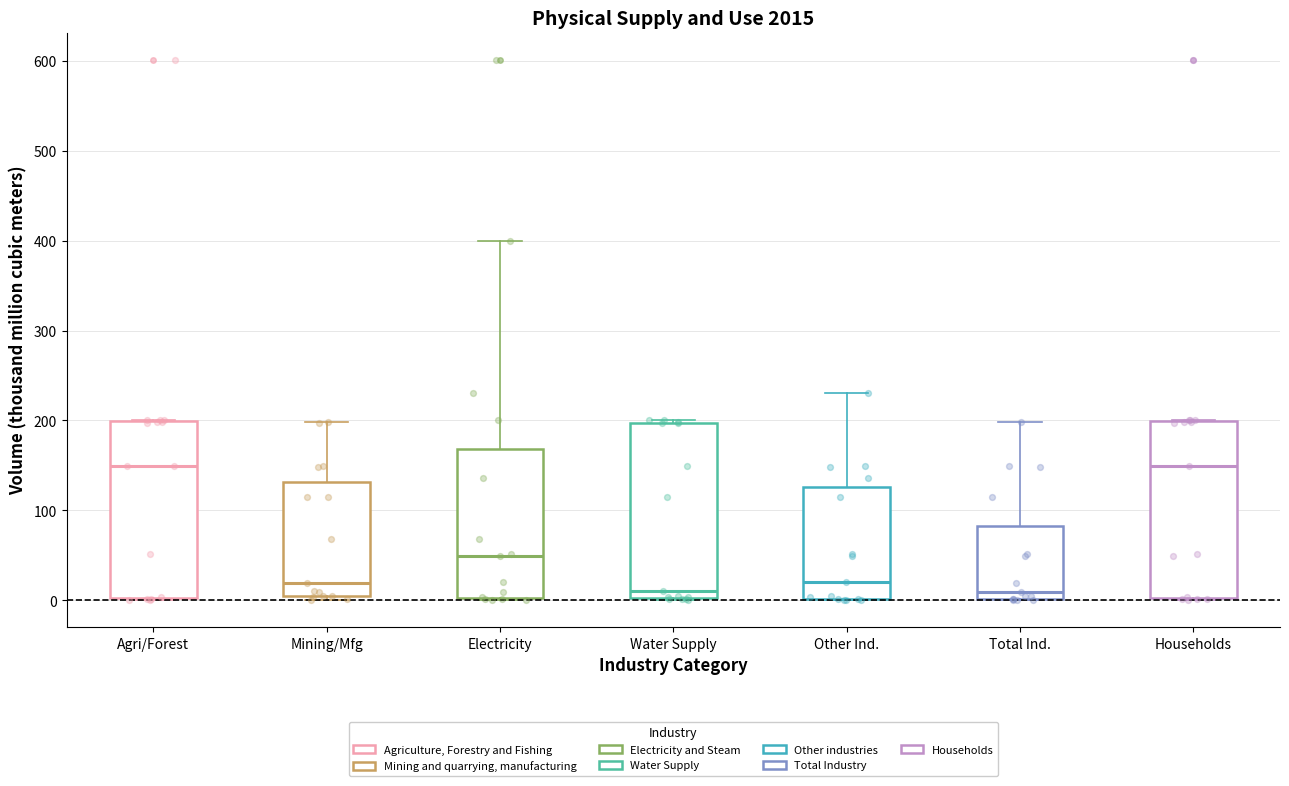

Where does the upper whisker of the box for Mining/Mfg end on the y-axis? The values are not printed on the chart, so give them approximately, as read against the axis.

200